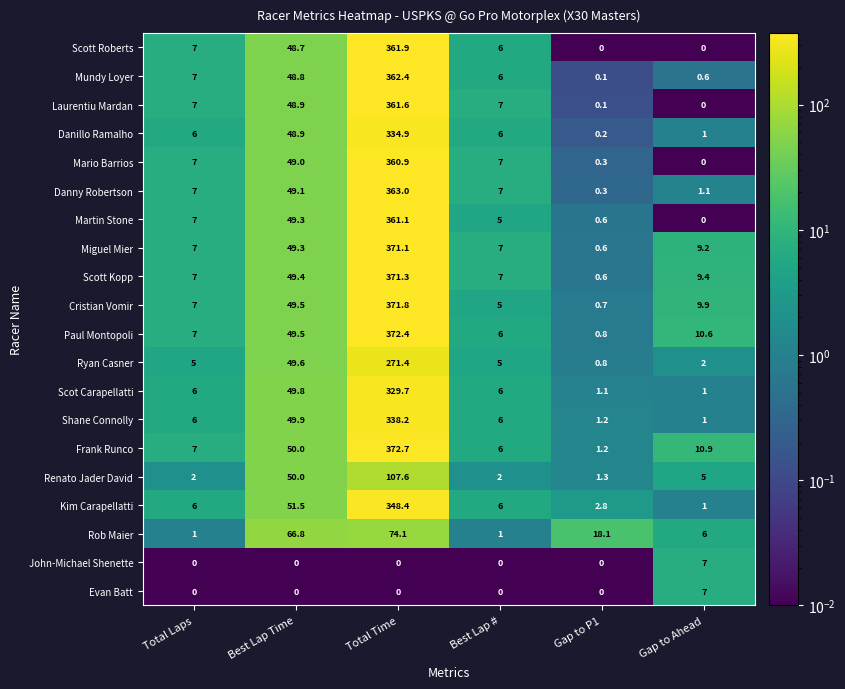

At which category does the chart reach its peak across all series?

Total Time